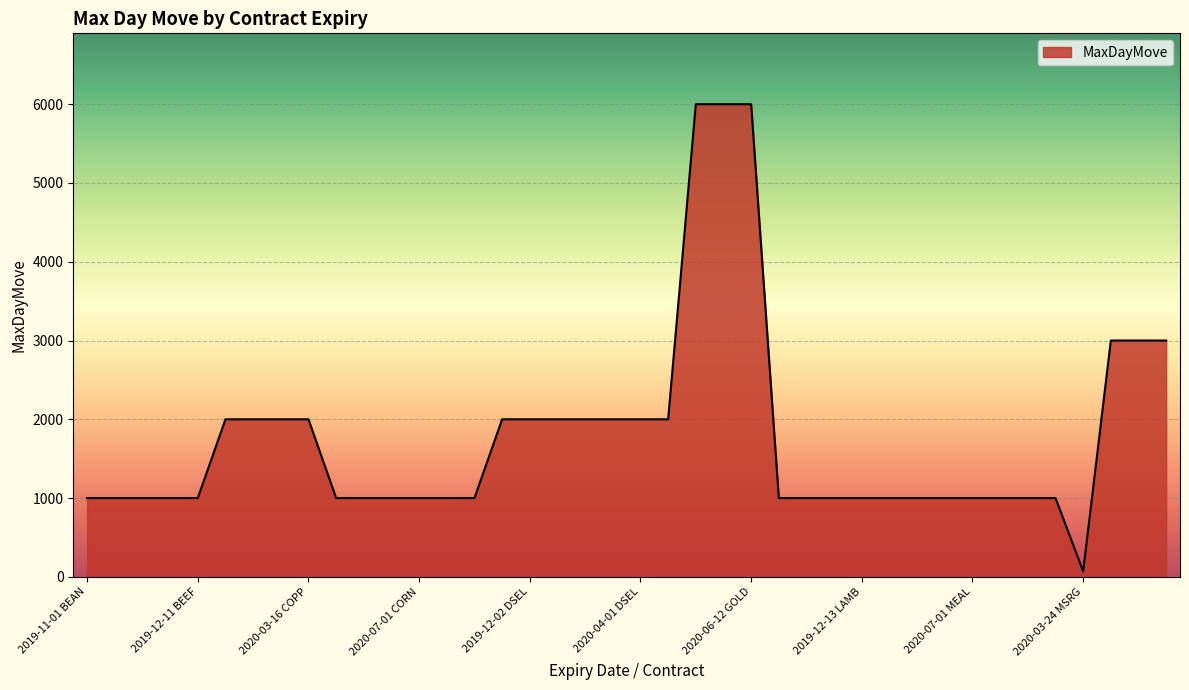

How many categories are shown in the chart?

40